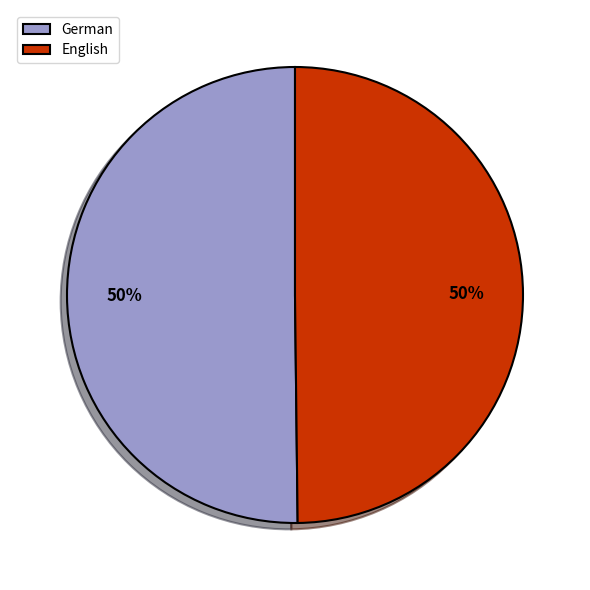

To the nearest percent, what is the average slice percentage?

50%